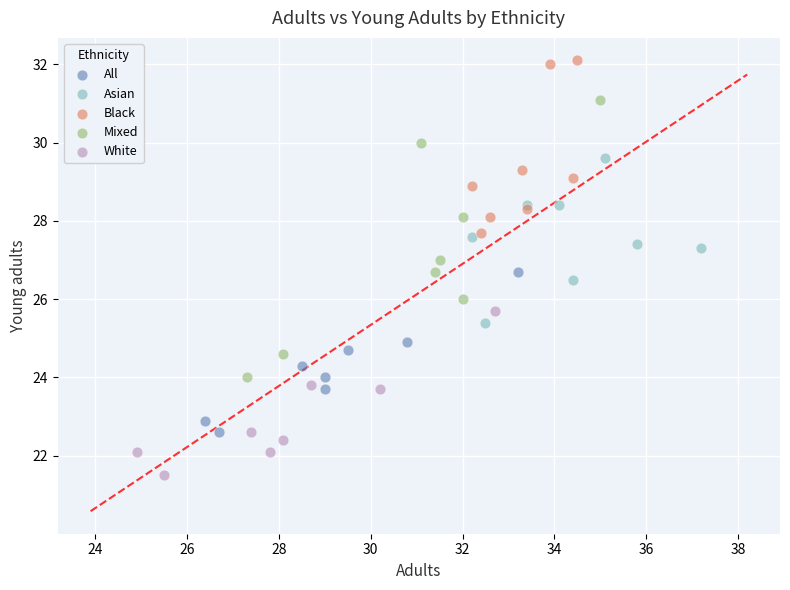

Which series contains the highest Y value?

Black